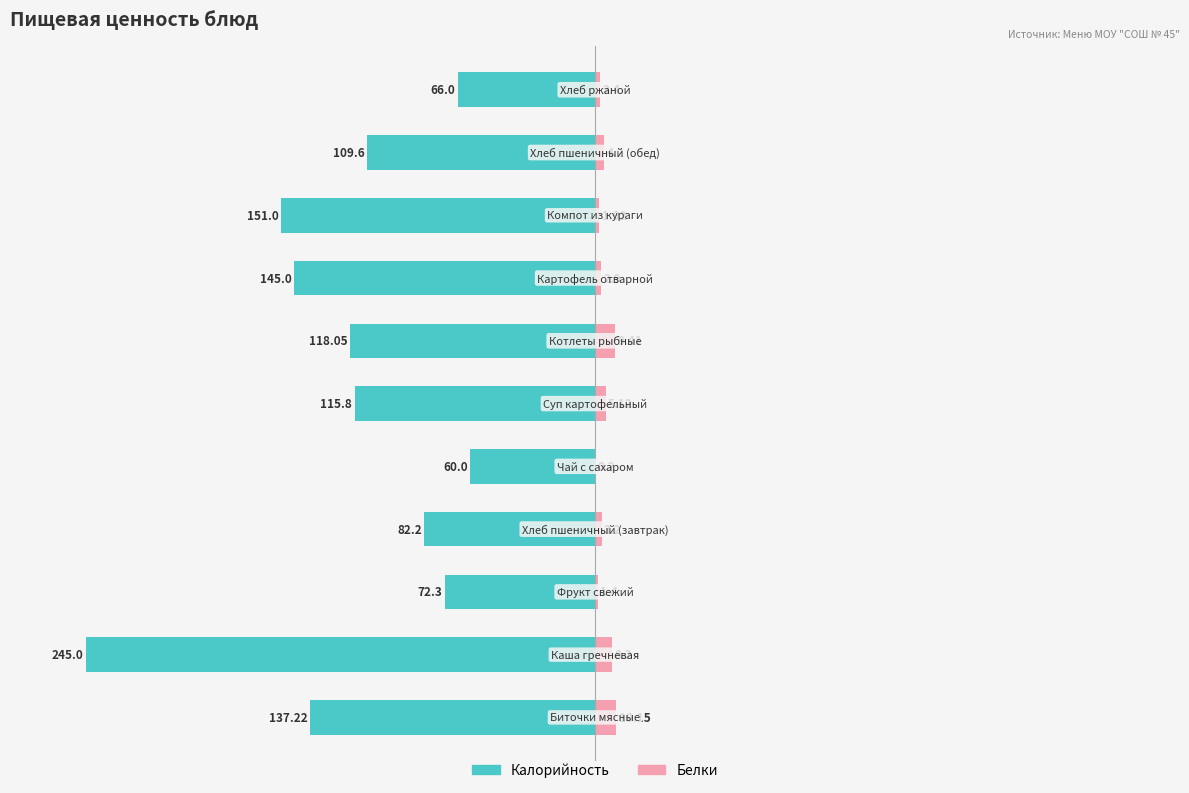

What is the value of the Белки bar at the 2nd from the left?

3.3